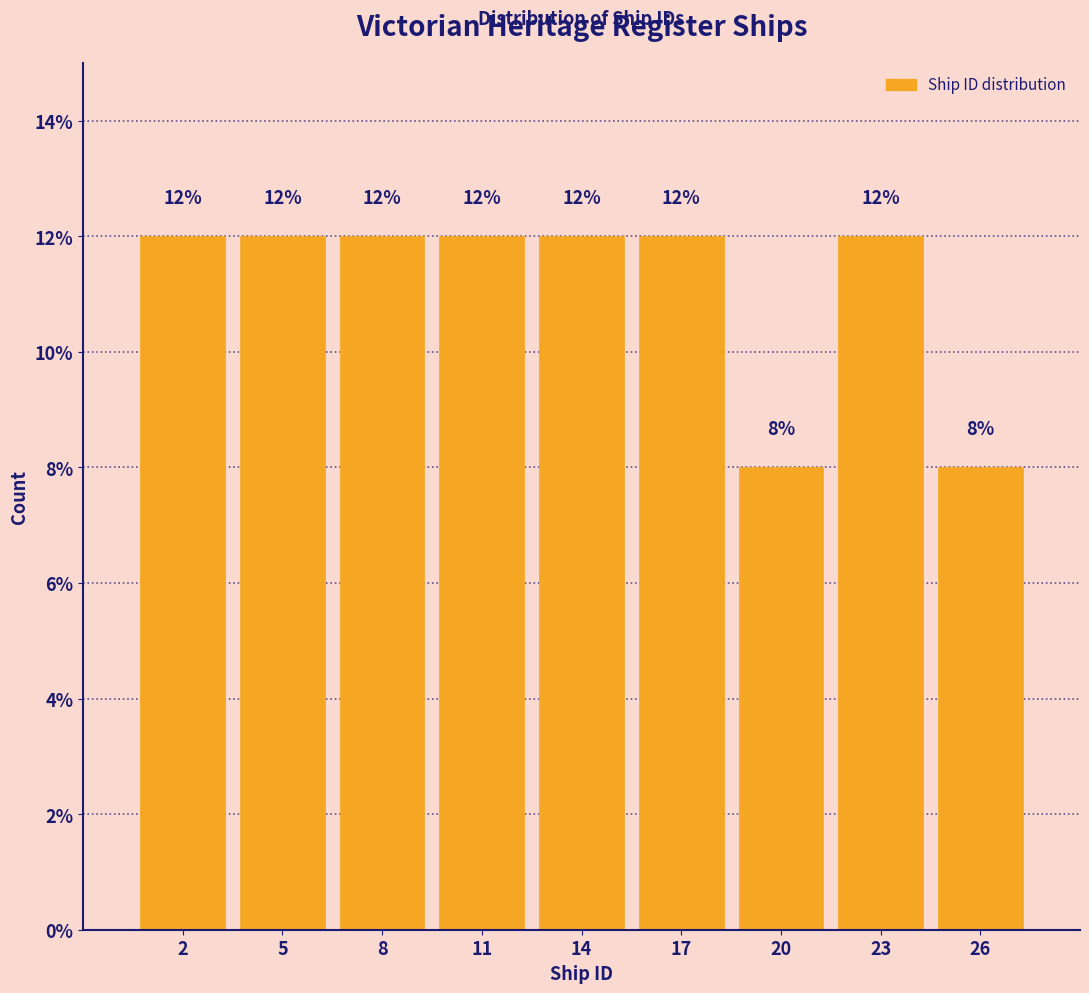

Reading right to left, transcribe all the data shown in this chart.

26=8	23=12	20=8	17=12	14=12	11=12	8=12	5=12	2=12